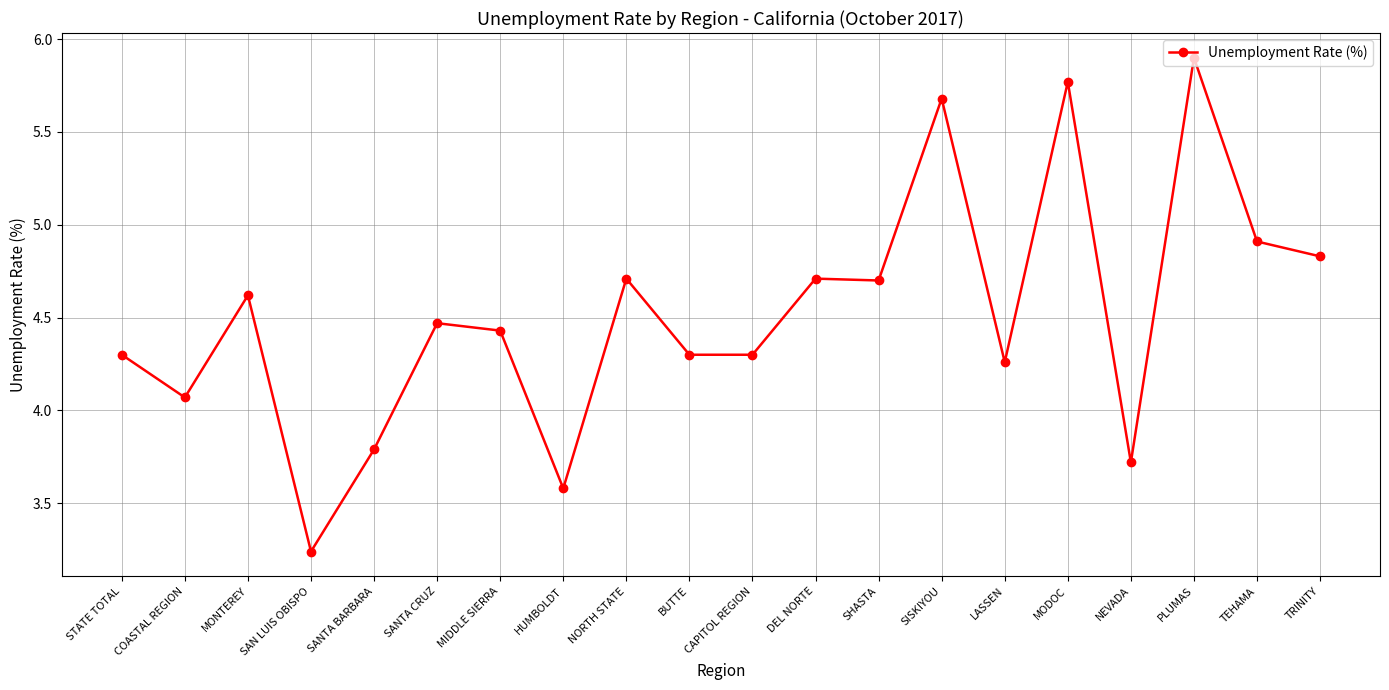

Is it true that the value at NEVADA is 1.9?

False